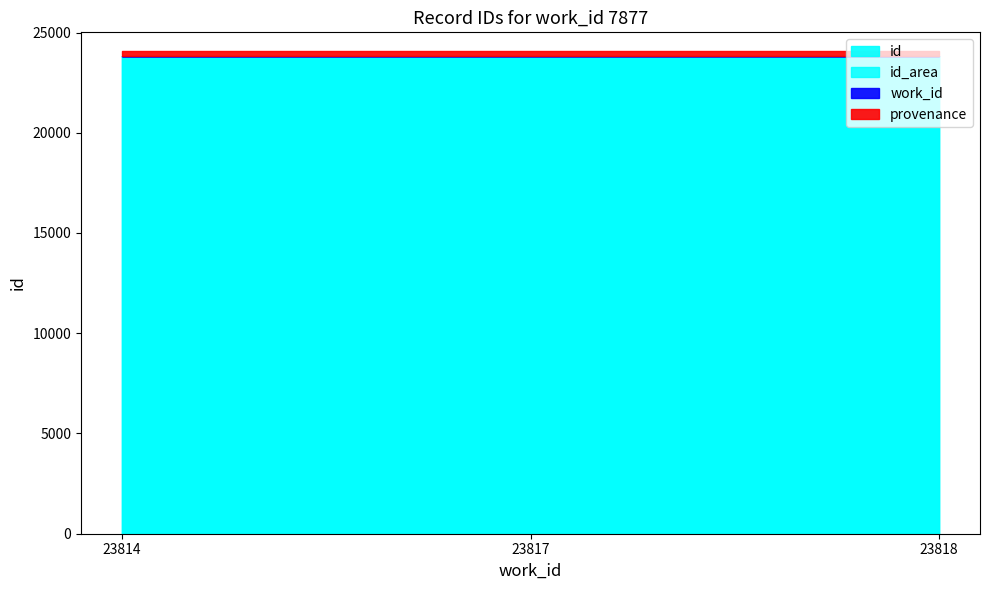

List the labels in order of value, smallest first.

23814, 23817, 23818